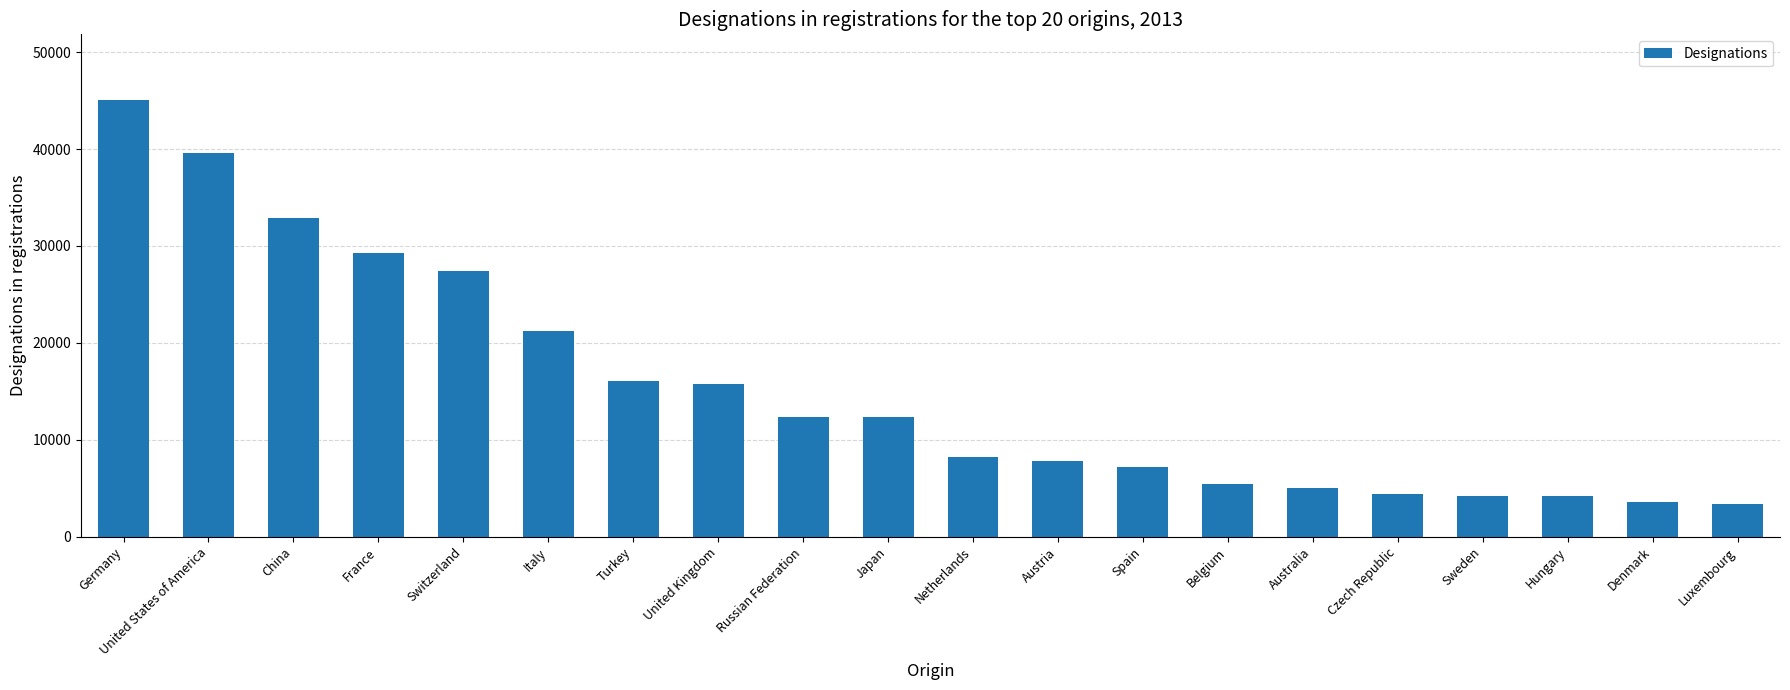

What is the ratio of the value at China to the value at Netherlands?

4.0